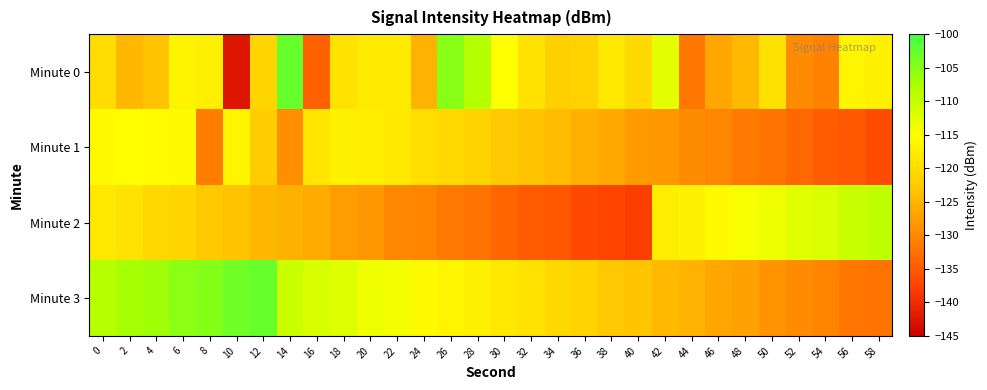

Which has a higher value, 52 or 50?

50